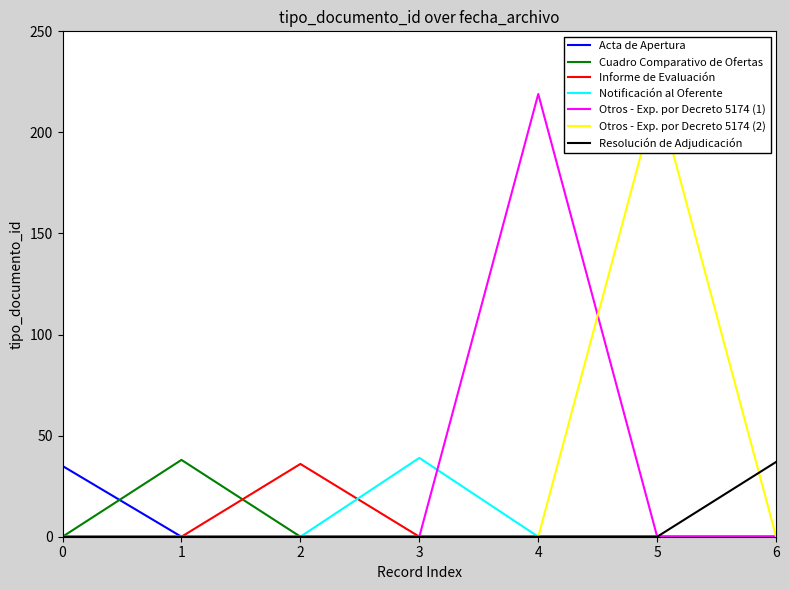

What is the value of the 1st point from the left?

35